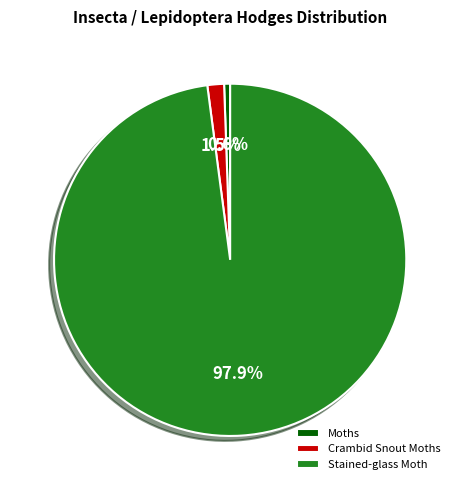

Count the number of slices in the pie.

3